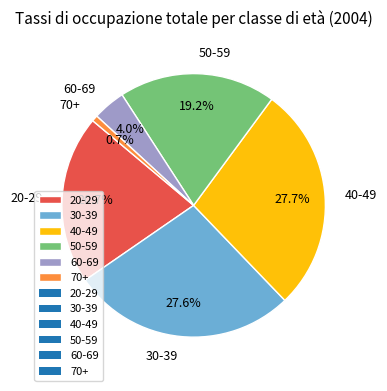

How many segments does this pie chart have?

6